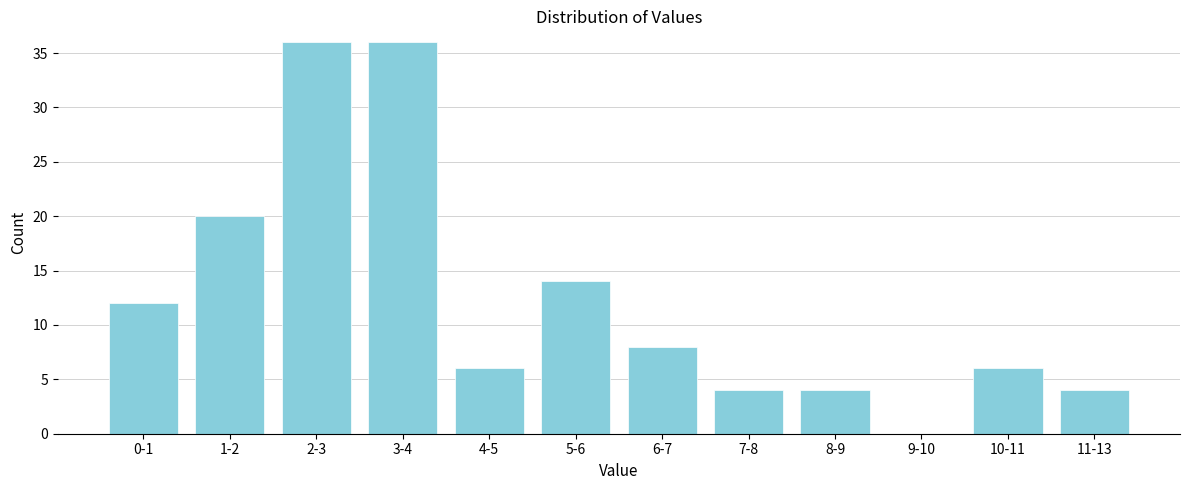

Reading left to right, what are all the values shown in this chart?

0-1=12	1-2=20	2-3=36	3-4=36	4-5=6	5-6=14	6-7=8	7-8=4	8-9=4	9-10=0	10-11=6	11-13=4